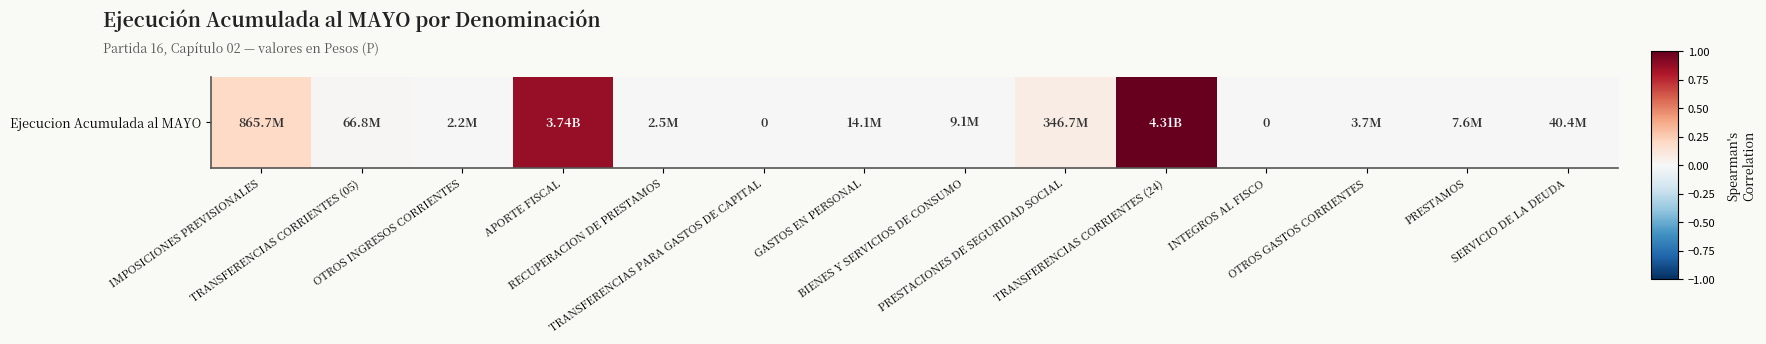

True or false: the data shows 0.0 at PRESTACIONES DE SEGURIDAD SOCIAL.

False